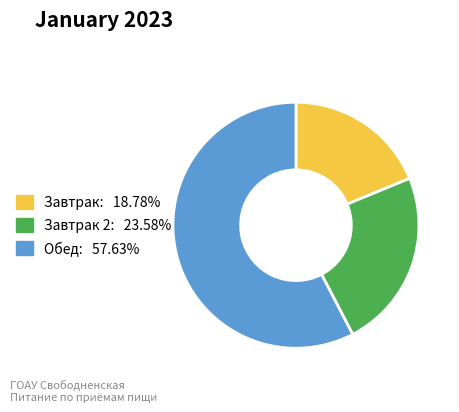

Is there any slice that represents more than half of the pie?

Yes